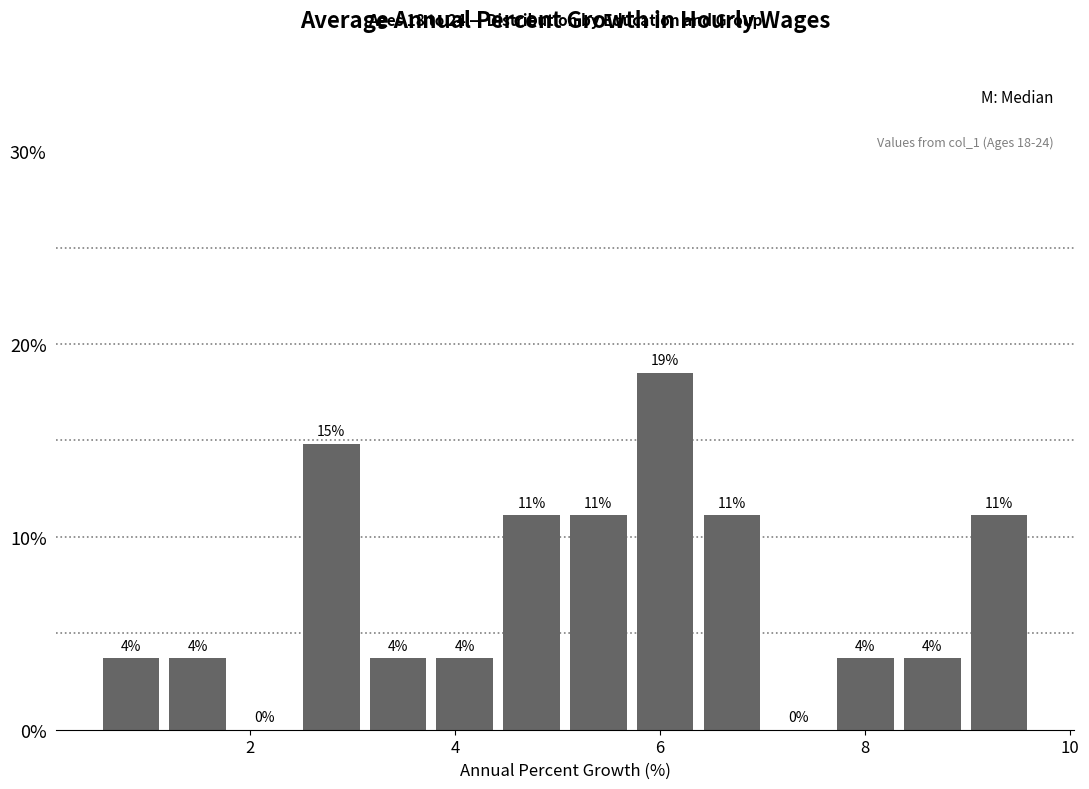

Around what value on the x-axis is the tallest bar? Give the approximate position of its centre, as read against the axis.

6.0